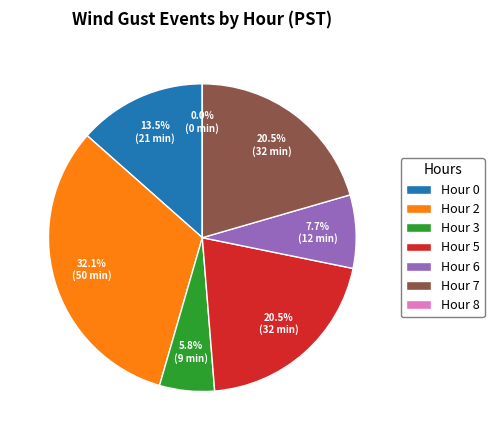

Which has a higher value, Hour 8 or Hour 5?

Hour 5